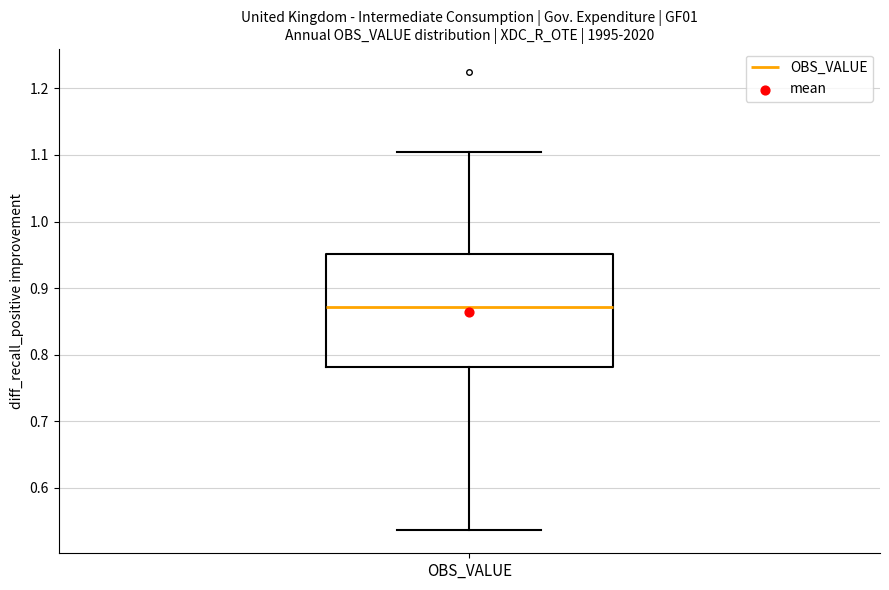

Where does the upper whisker of the box for OBS_VALUE end on the y-axis? The values are not printed on the chart, so give them approximately, as read against the axis.

1.10